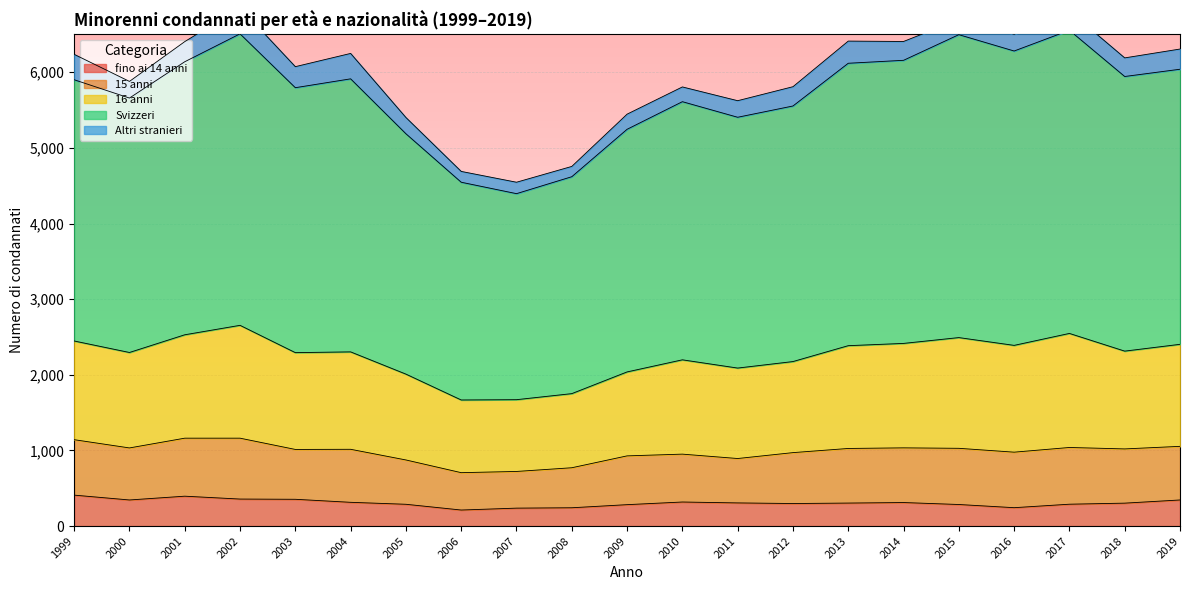

The 16 anni series shows 1381 at 2014. True or false?

True